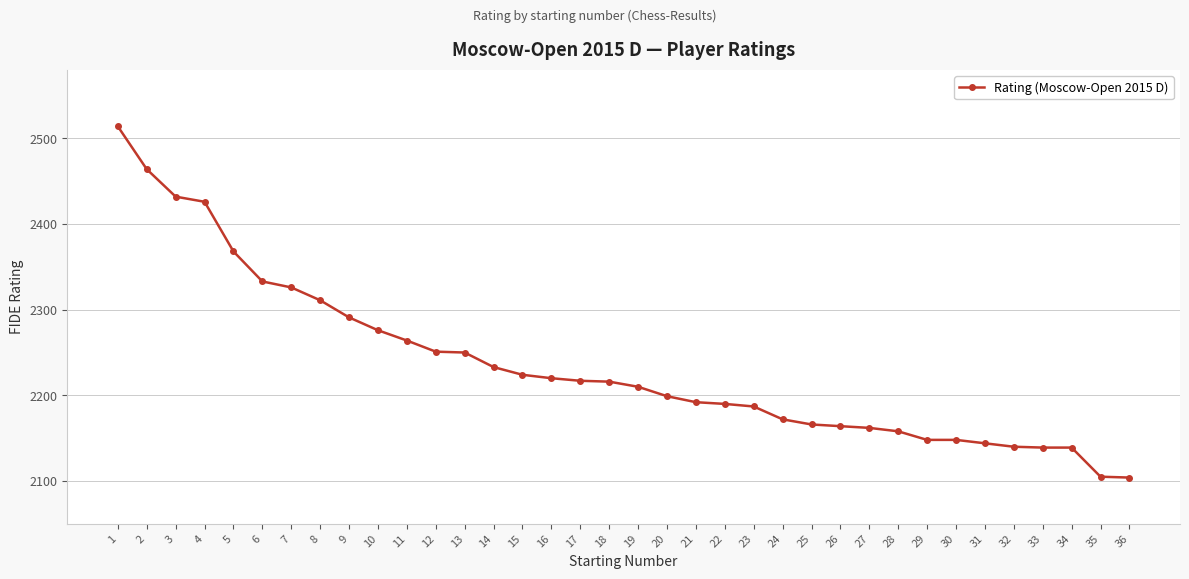

Which label corresponds to the largest value in the chart?

1